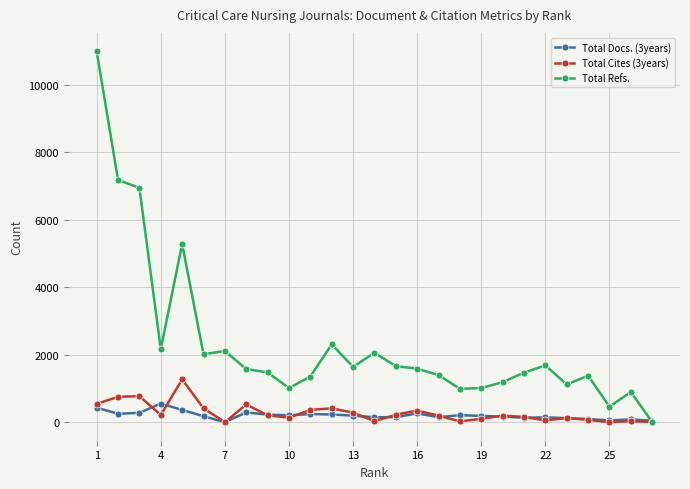

What is the difference between the maximum and minimum values in the Total Docs. (3years) series?

553